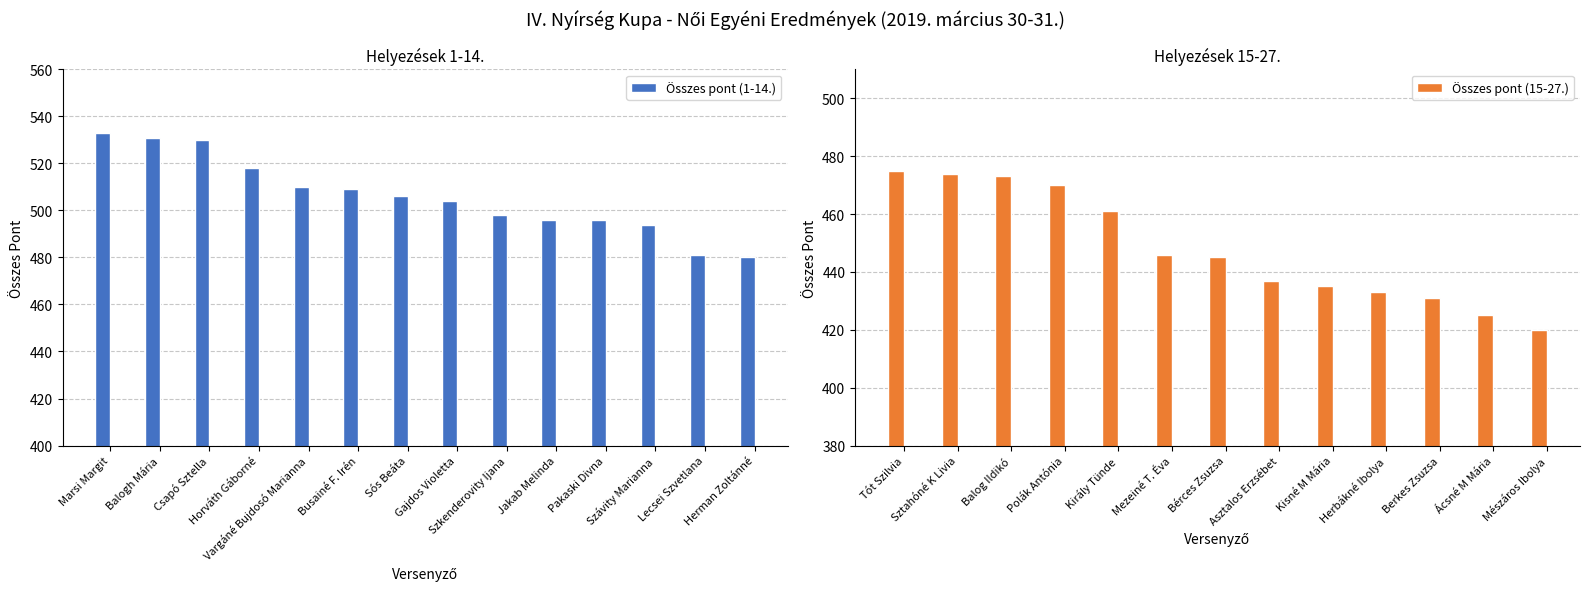

What is the label of the 10th bar from the left?

Jakab Melinda